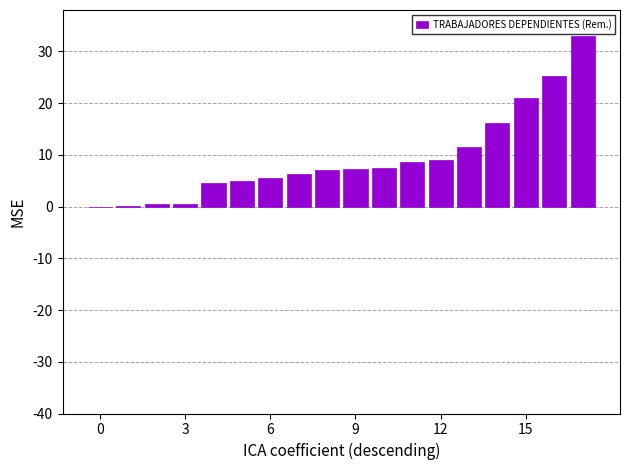

What is the maximum value shown in the chart?

33.0